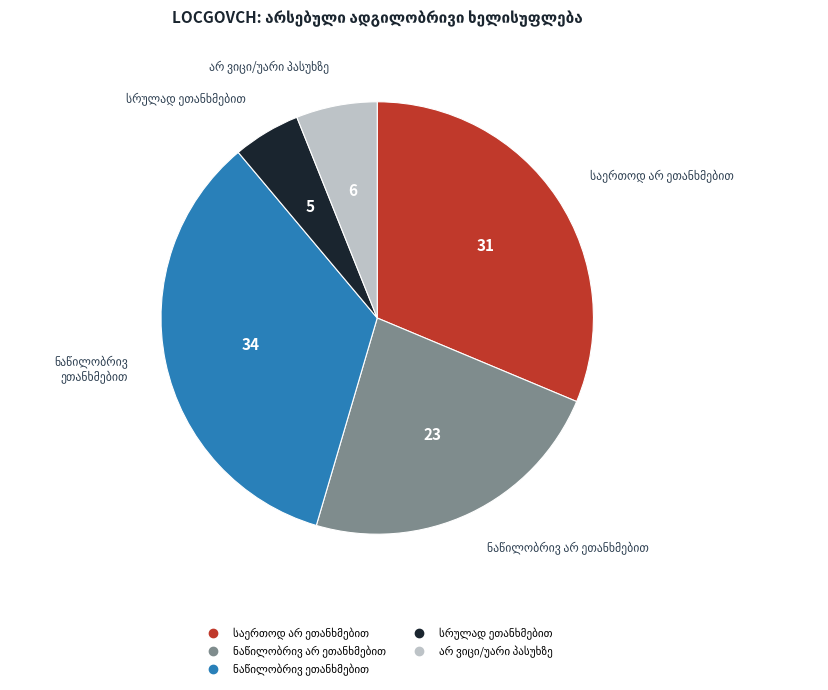

Is there any slice that represents more than half of the pie?

No